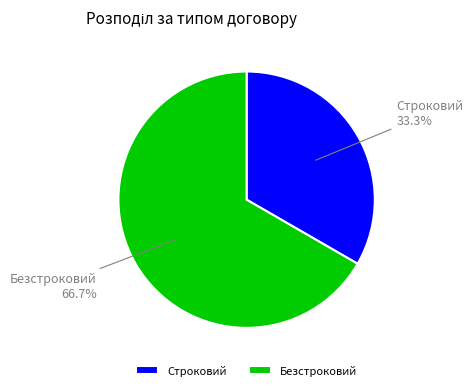

How much of the chart is everything except Строковий?

66.7%